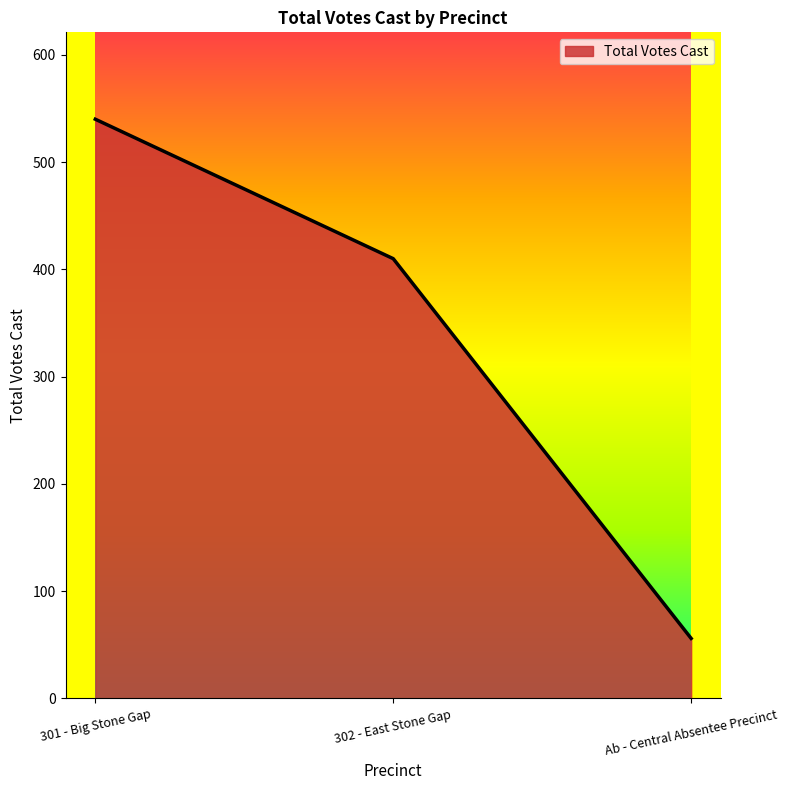

How many values are between 56 and 540?

3